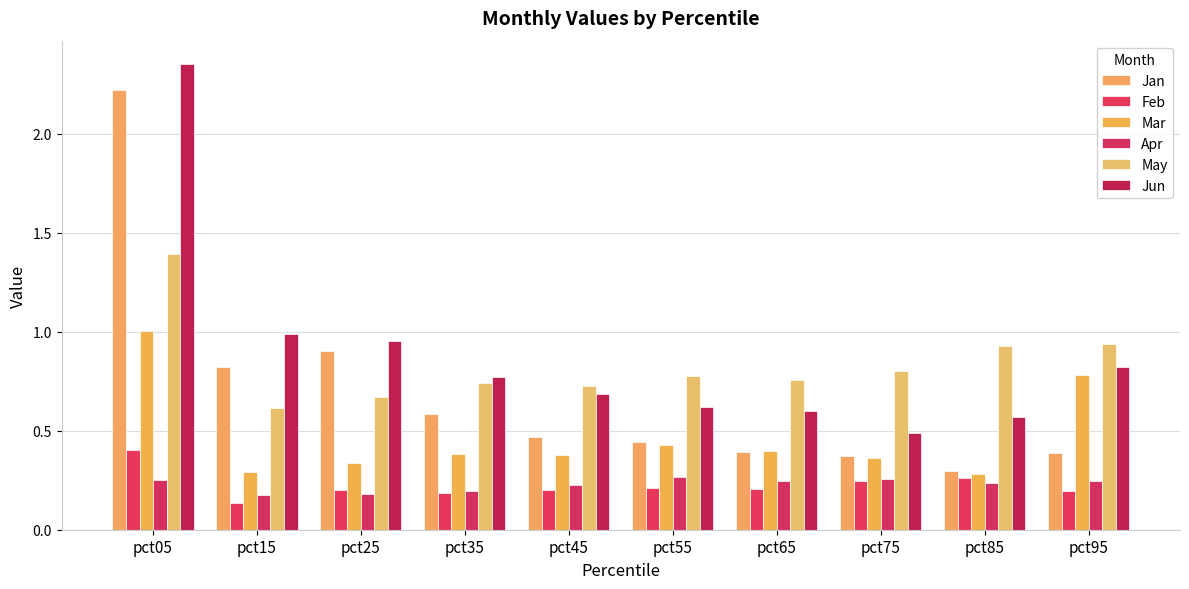

What is the sum of the Mar values at pct45 and pct05?

1.4